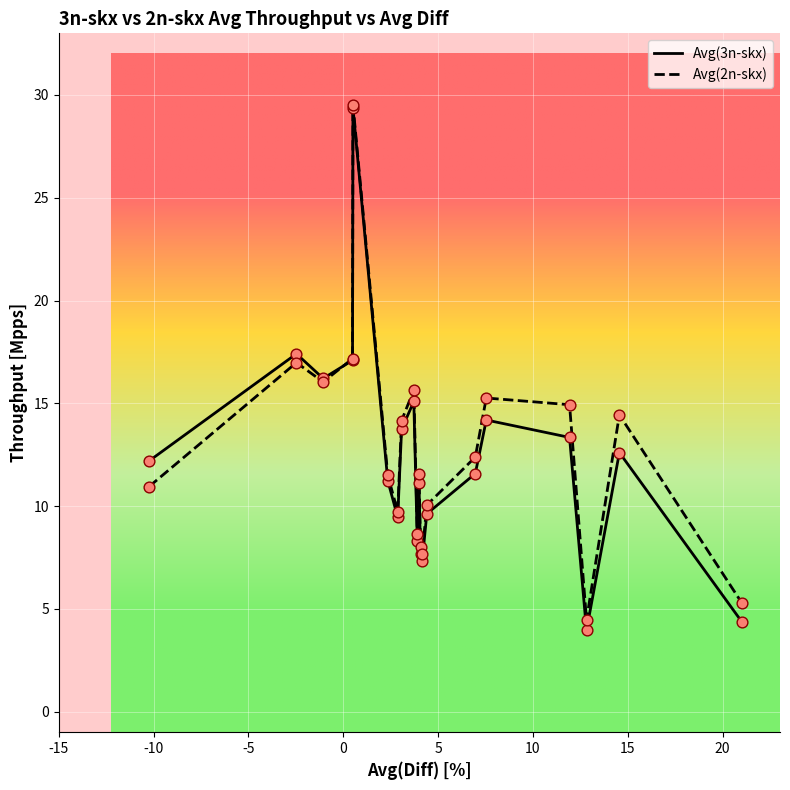

At how many categories does at least one series exceed 4?

20